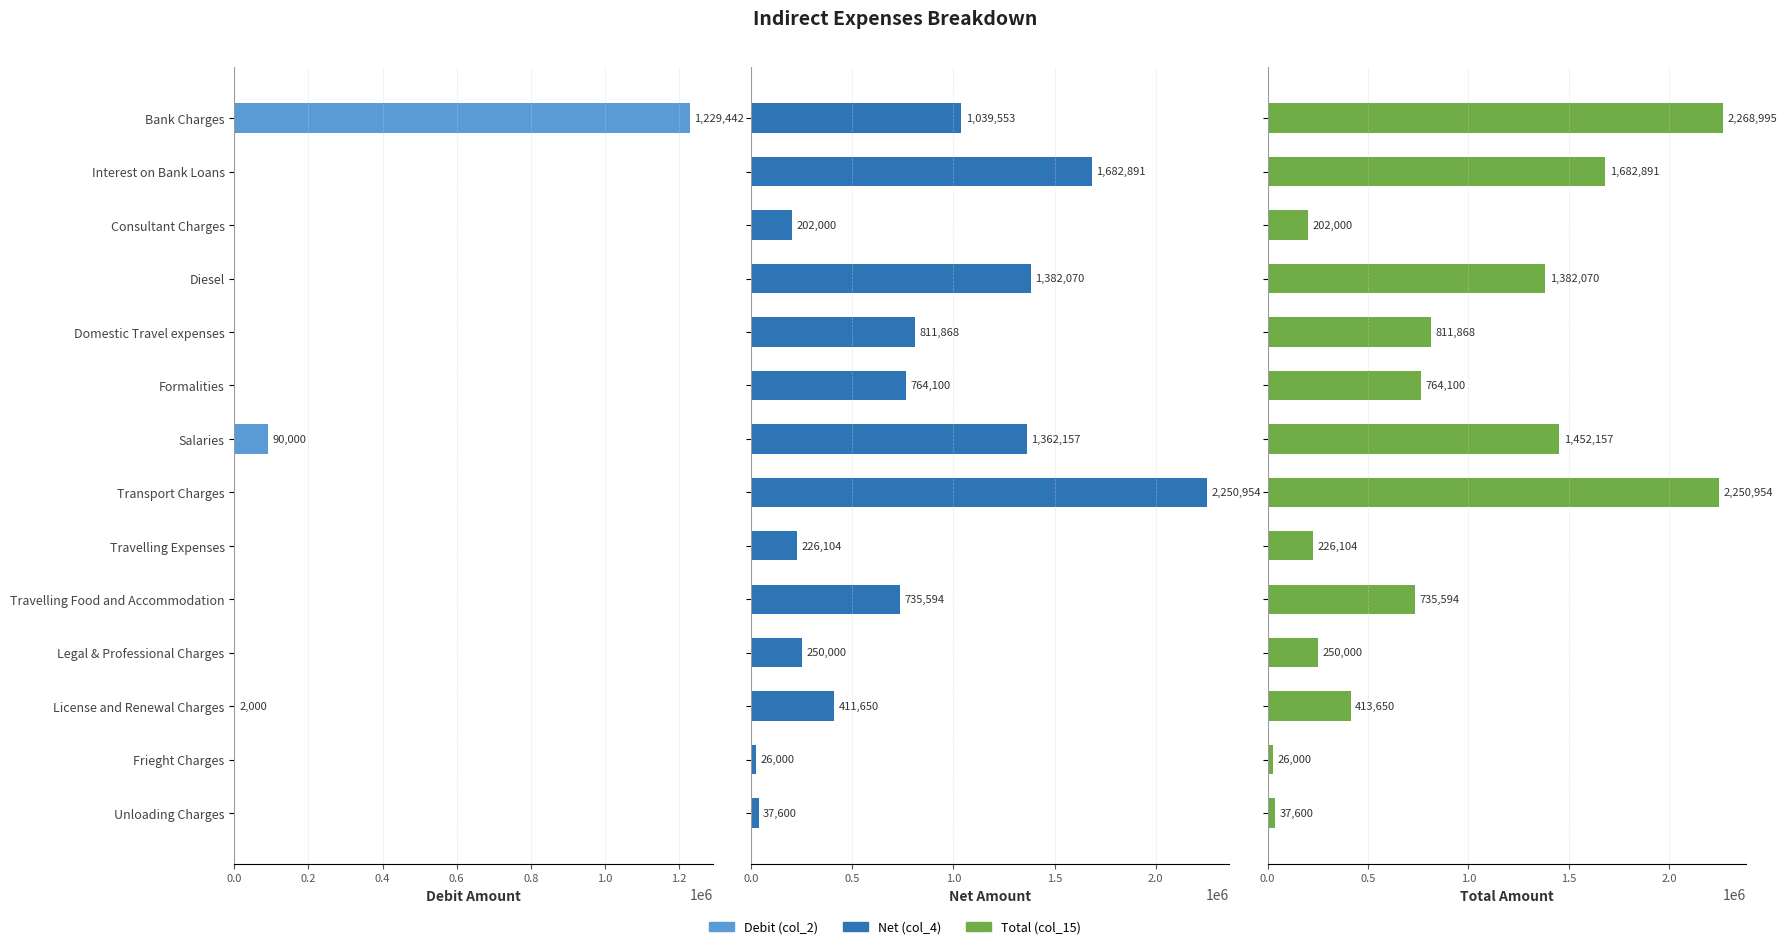

What is the spread (max minus min) of values at Travelling Food and Accommodation?

735593.8